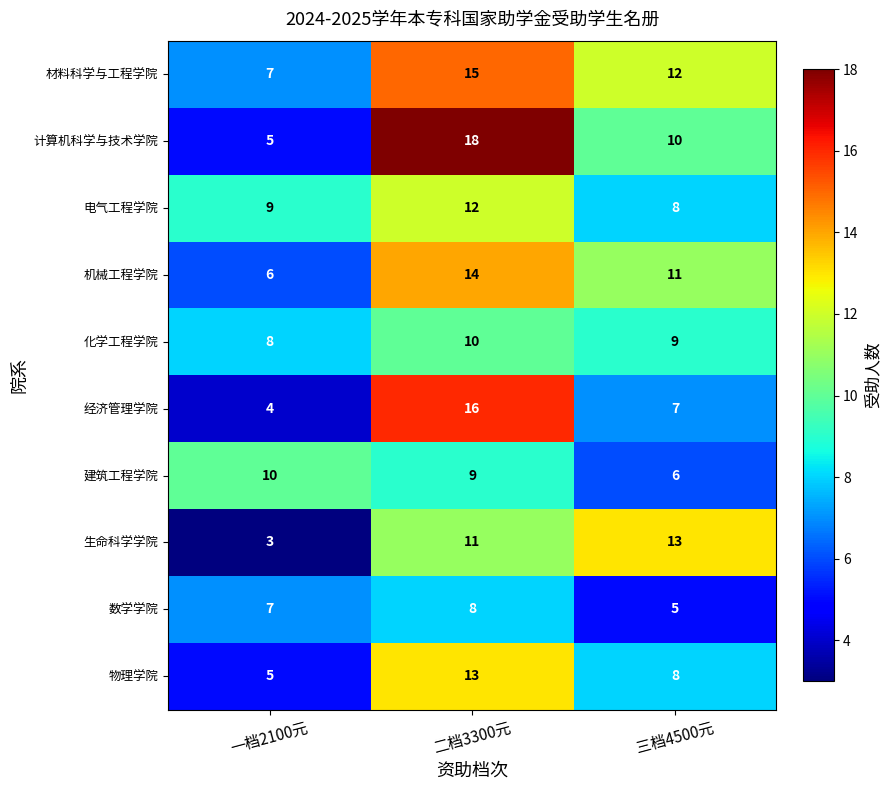

Reading left to right, what are all the values shown in this chart?

材料科学与工程学院: 7	15	12
计算机科学与技术学院: 5	18	10
电气工程学院: 9	12	8
机械工程学院: 6	14	11
化学工程学院: 8	10	9
经济管理学院: 4	16	7
建筑工程学院: 10	9	6
生命科学学院: 3	11	13
数学学院: 7	8	5
物理学院: 5	13	8